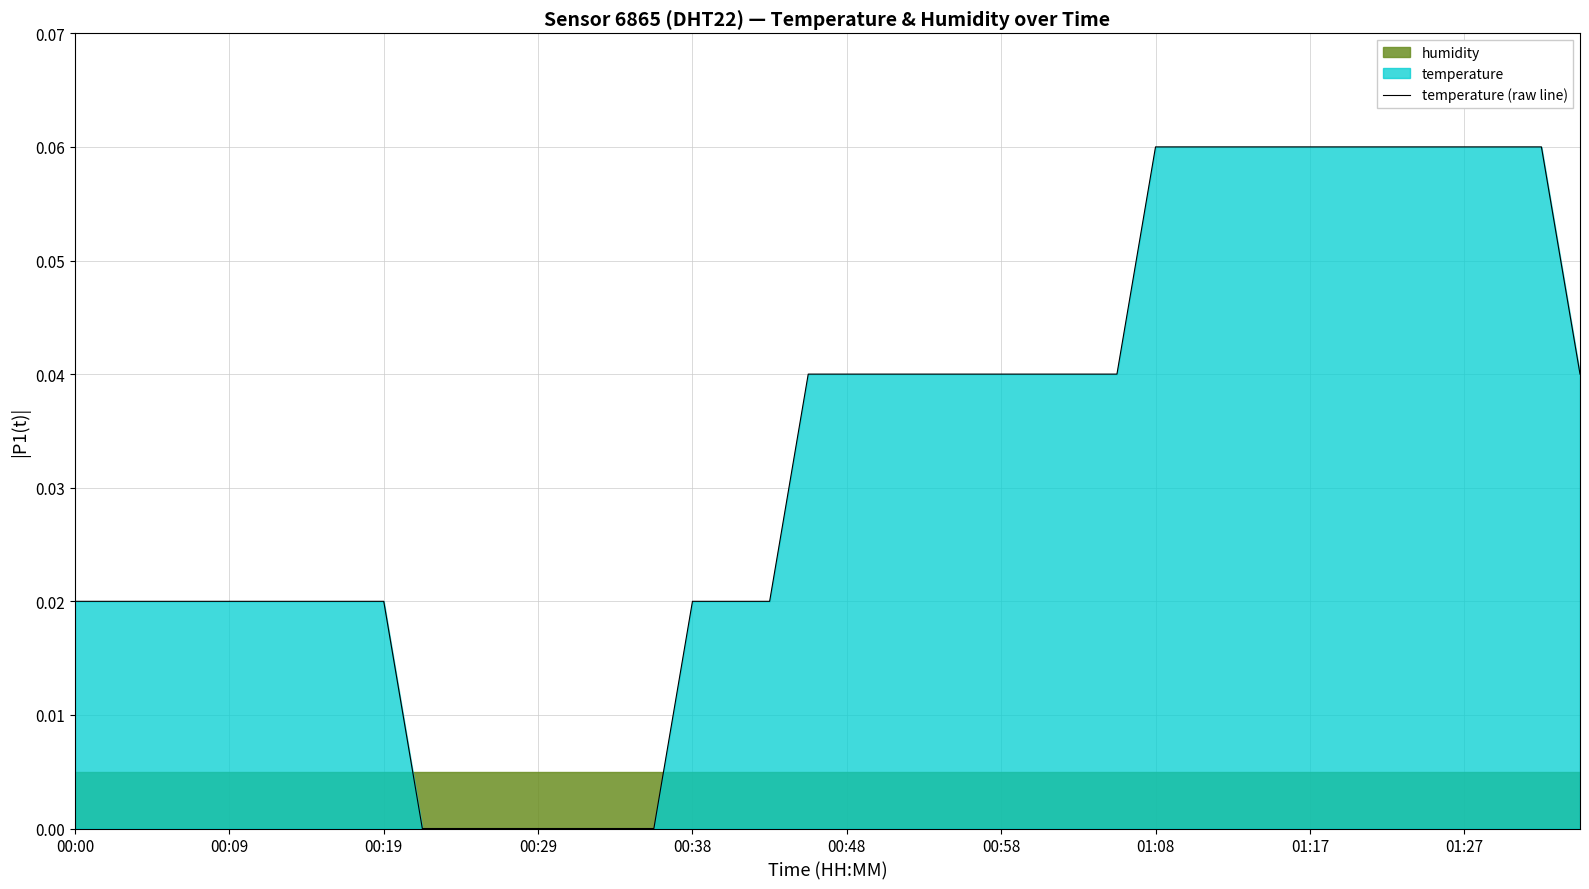

What is the difference between the second highest and second lowest values?

0.1